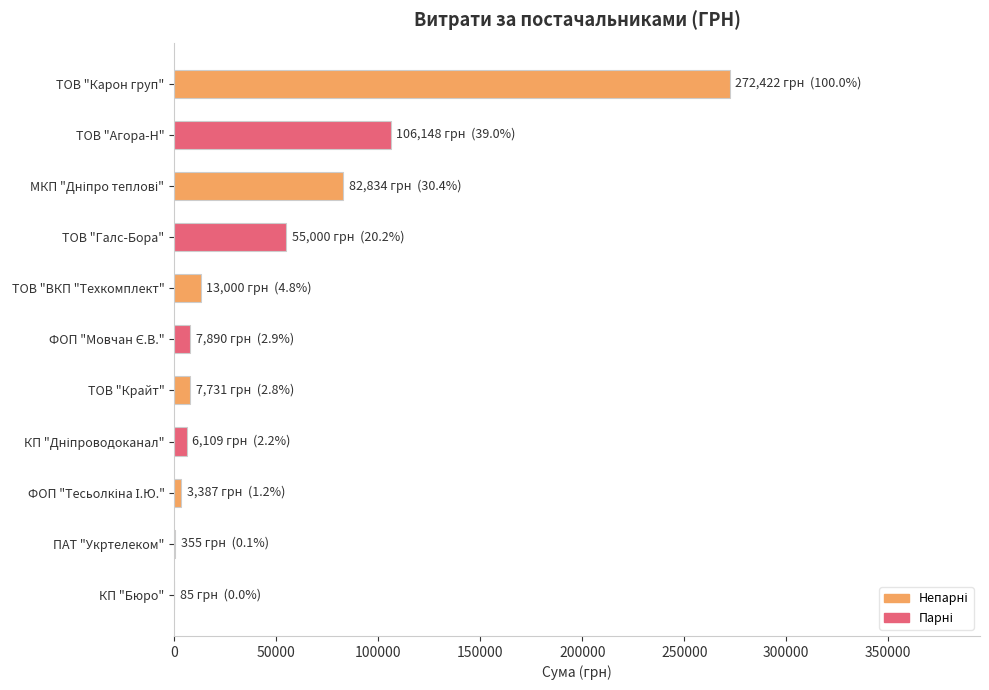

What is the approximate value at ТОВ "Галс-Бора"?

55000.0